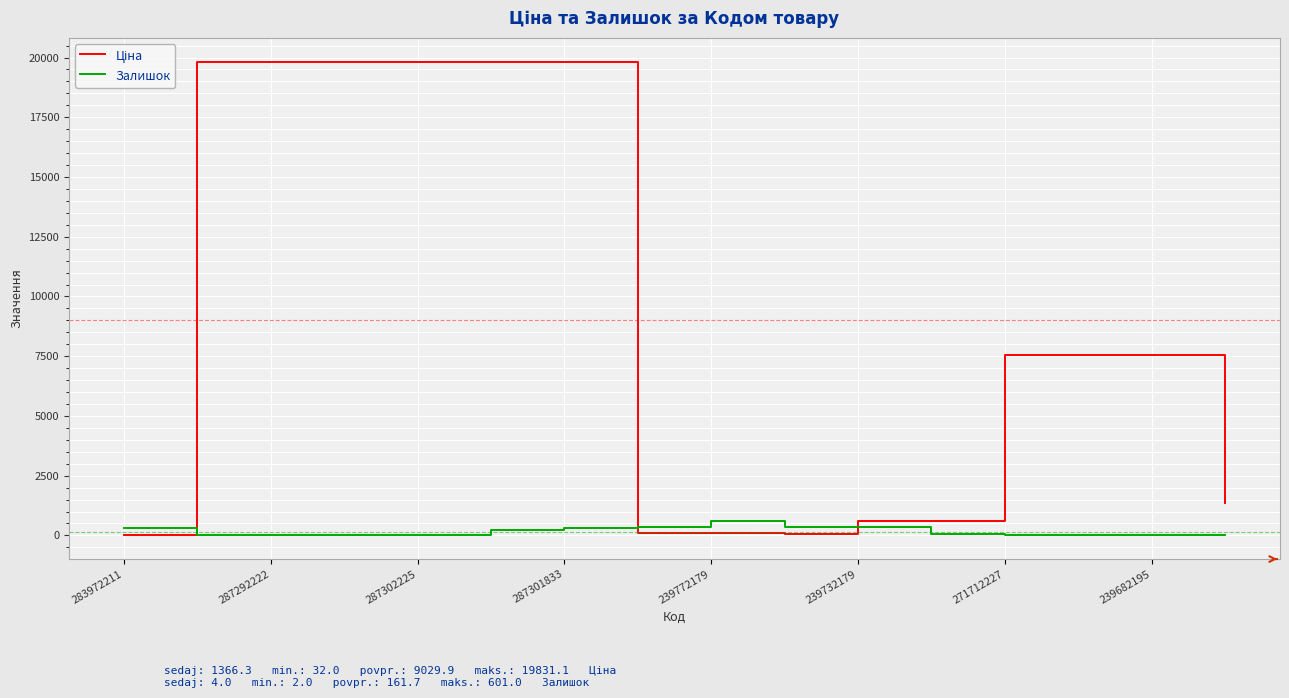

Does the chart display data point markers on the line(s)?

No